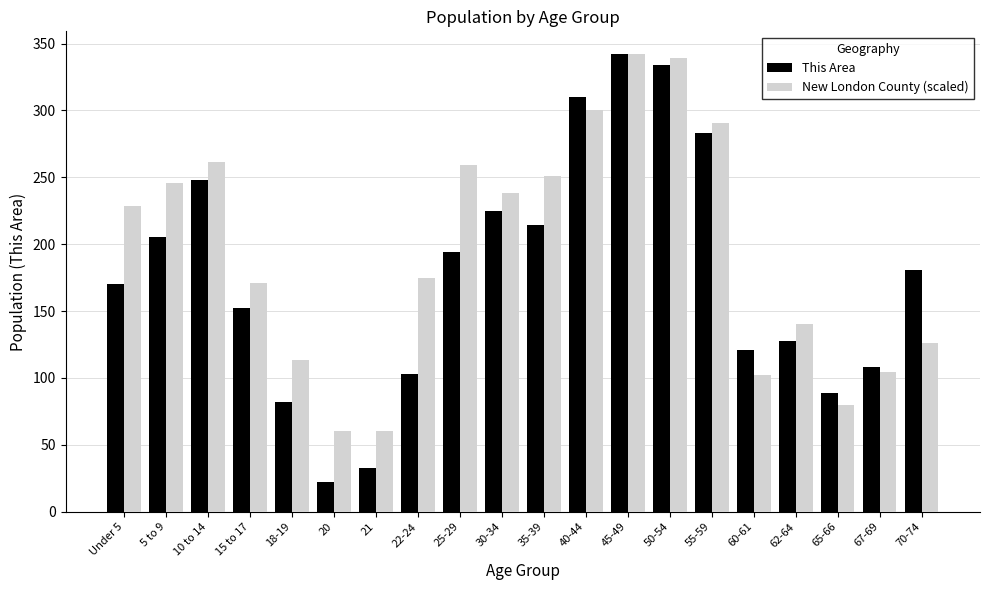

Rank the series by their average value, from lowest to highest.

This Area, New London County (scaled)